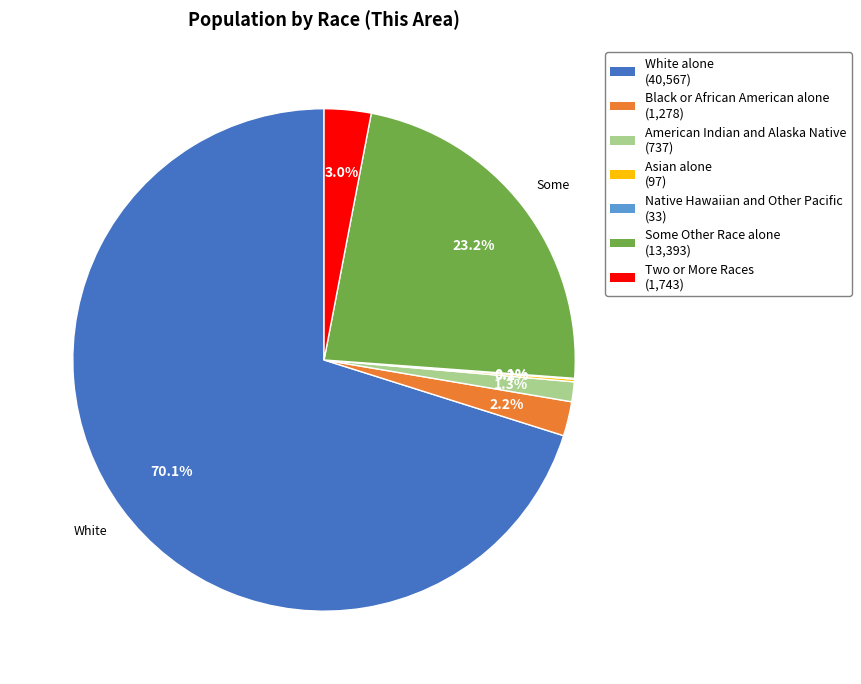

To the nearest percent, what is the combined percentage of American Indian and Alaska Native and Black or African American alone?

3%